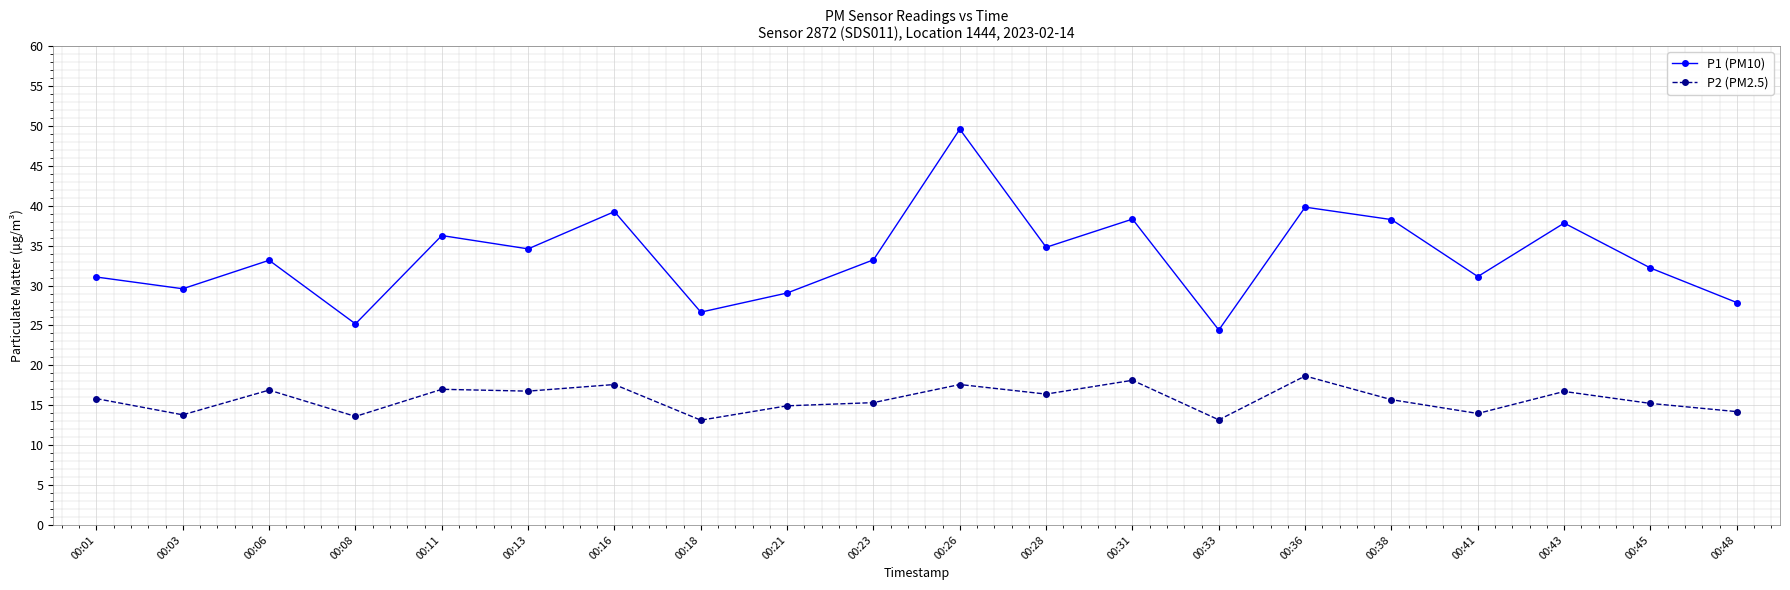

Count the number of data series in this chart.

2